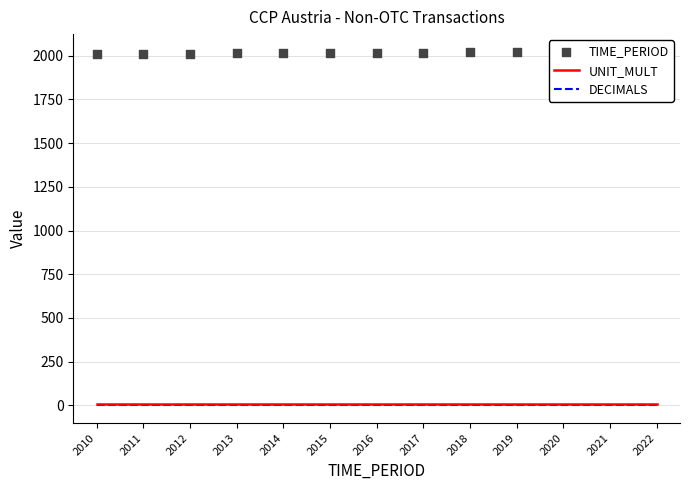

Which series has the largest total across all categories?

TIME_PERIOD